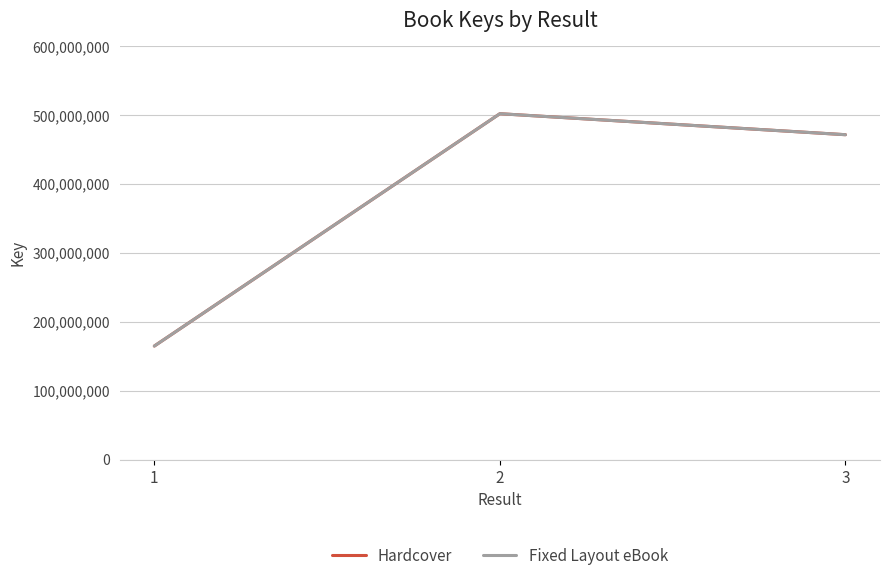

Between 1 and 2, which series saw the biggest shift?

Hardcover